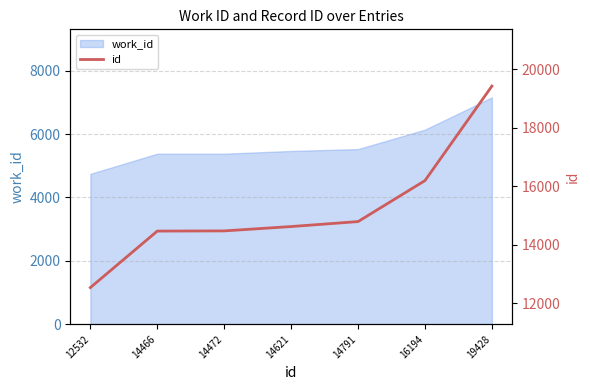

How many categories are shown in the chart?

7